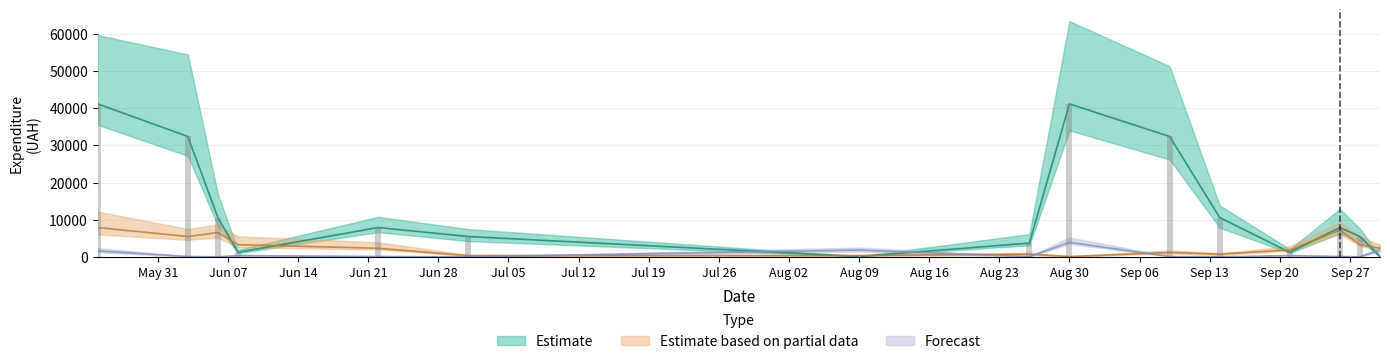

Which category has the lowest value across all series?

Jul 05